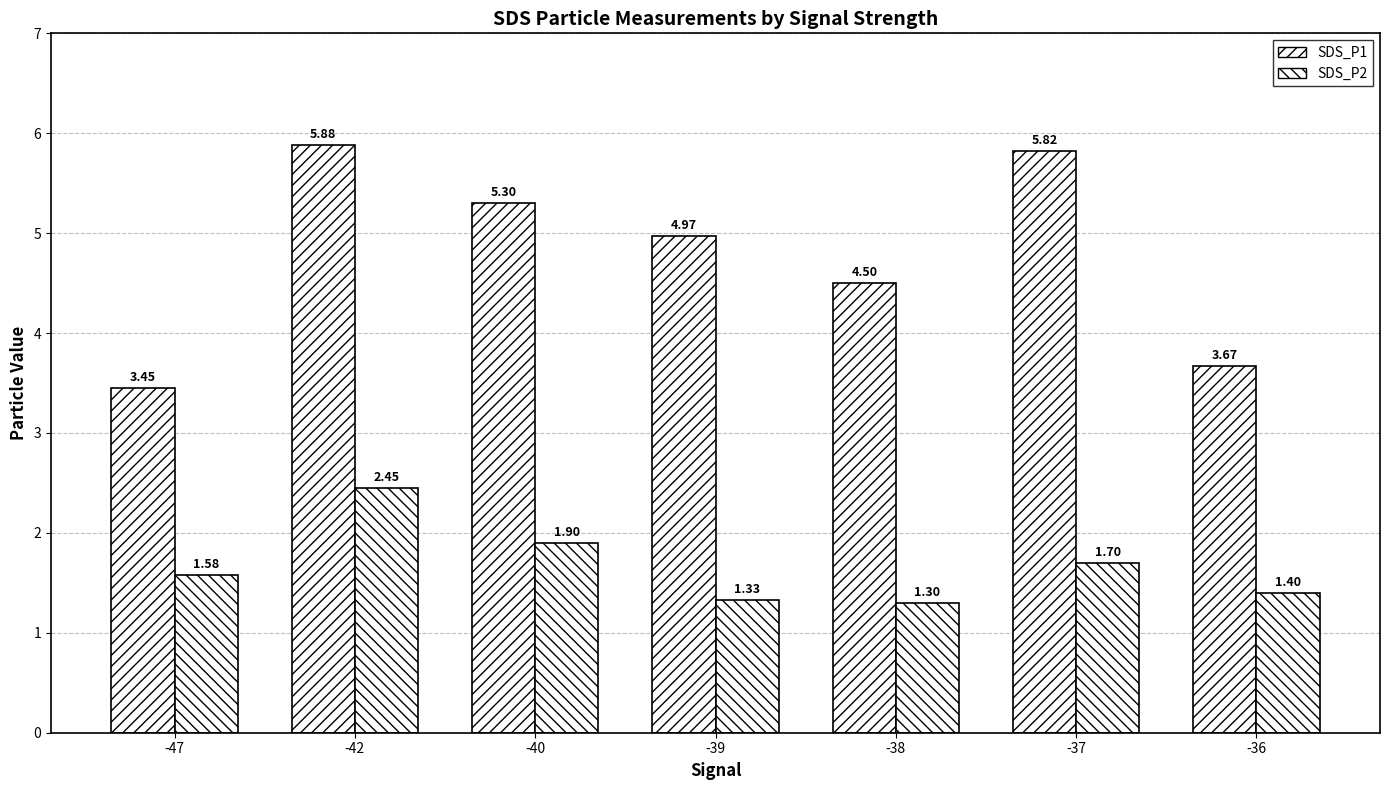

Between -47 and -36, which series saw the biggest shift?

SDS_P1